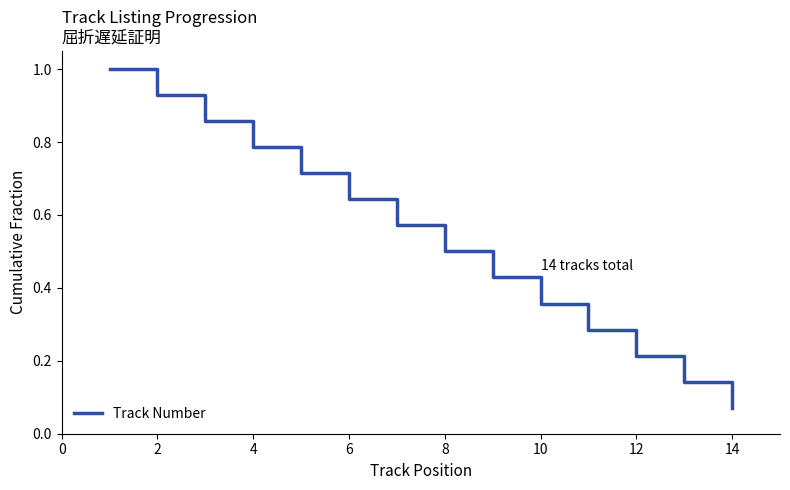

What is the maximum value shown in the chart?

1.0